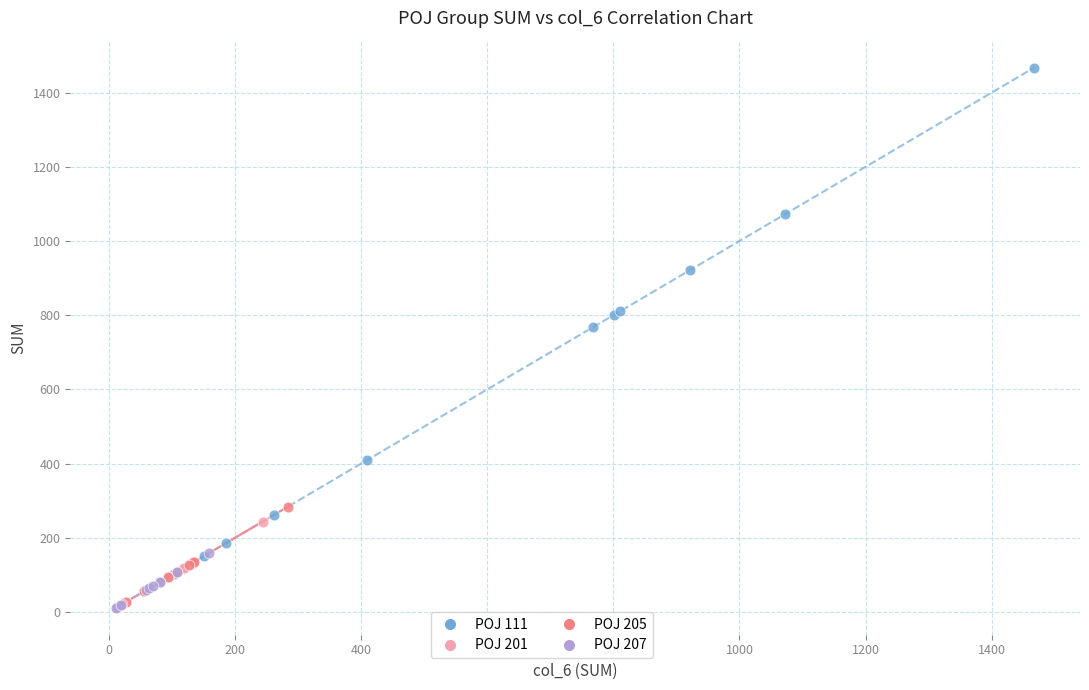

What are all the series names shown in the legend?

POJ 111, POJ 201, POJ 205, POJ 207